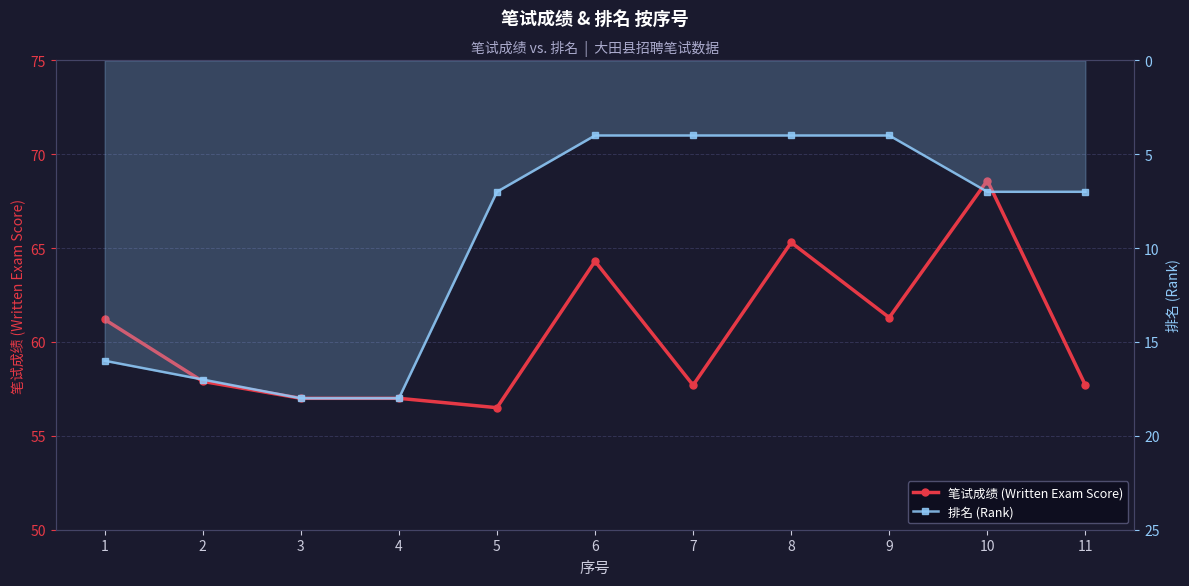

True or false: 笔试成绩 (Written Exam Score) and 排名 (Rank) intersect in this chart.

False